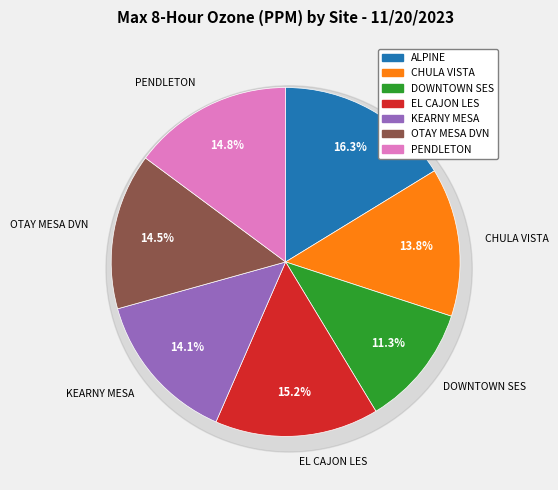

The KEARNY MESA slice represents 28% of the pie. True or false?

False